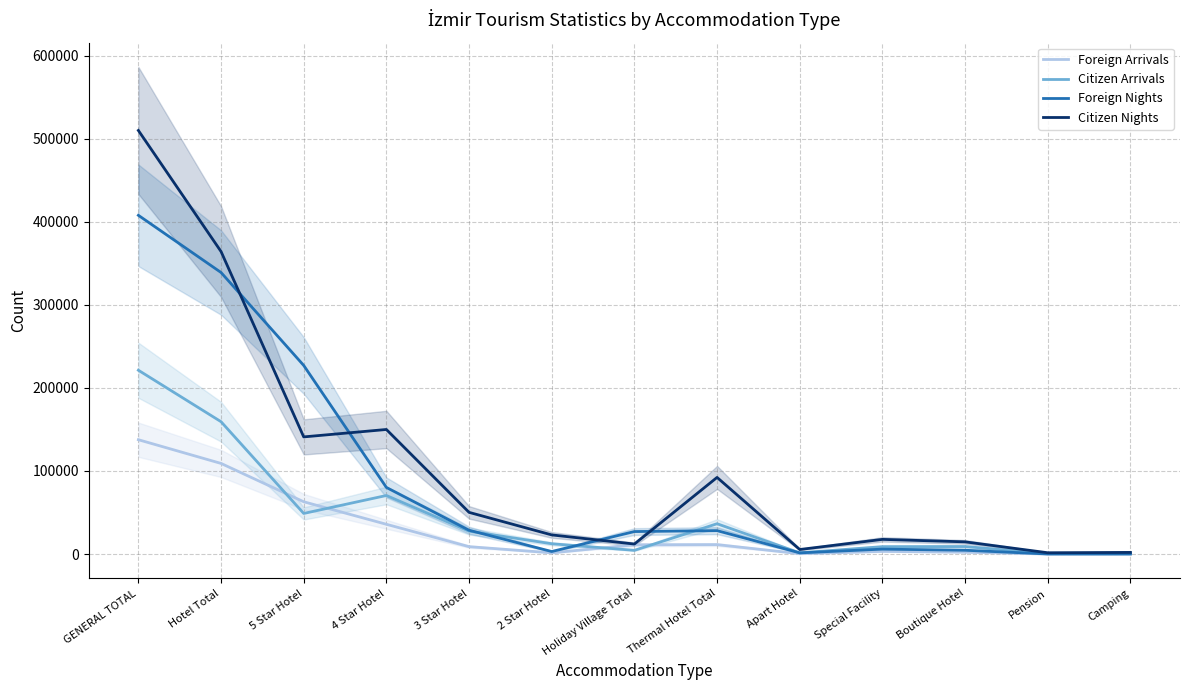

Where is Citizen Nights nearest to the value 255787?

4 Star Hotel